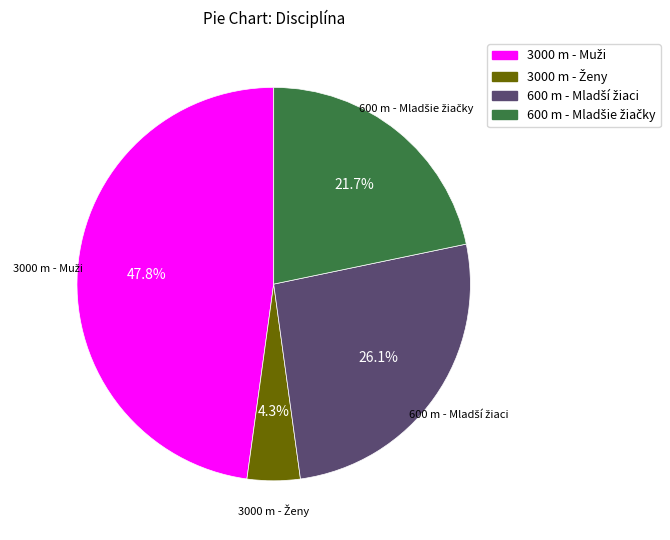

Is there any slice that represents more than half of the pie?

No